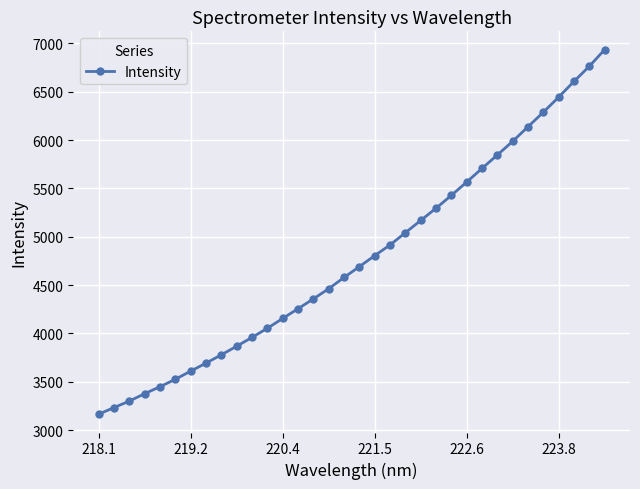

What is the difference between the maximum and minimum values?

3772.6